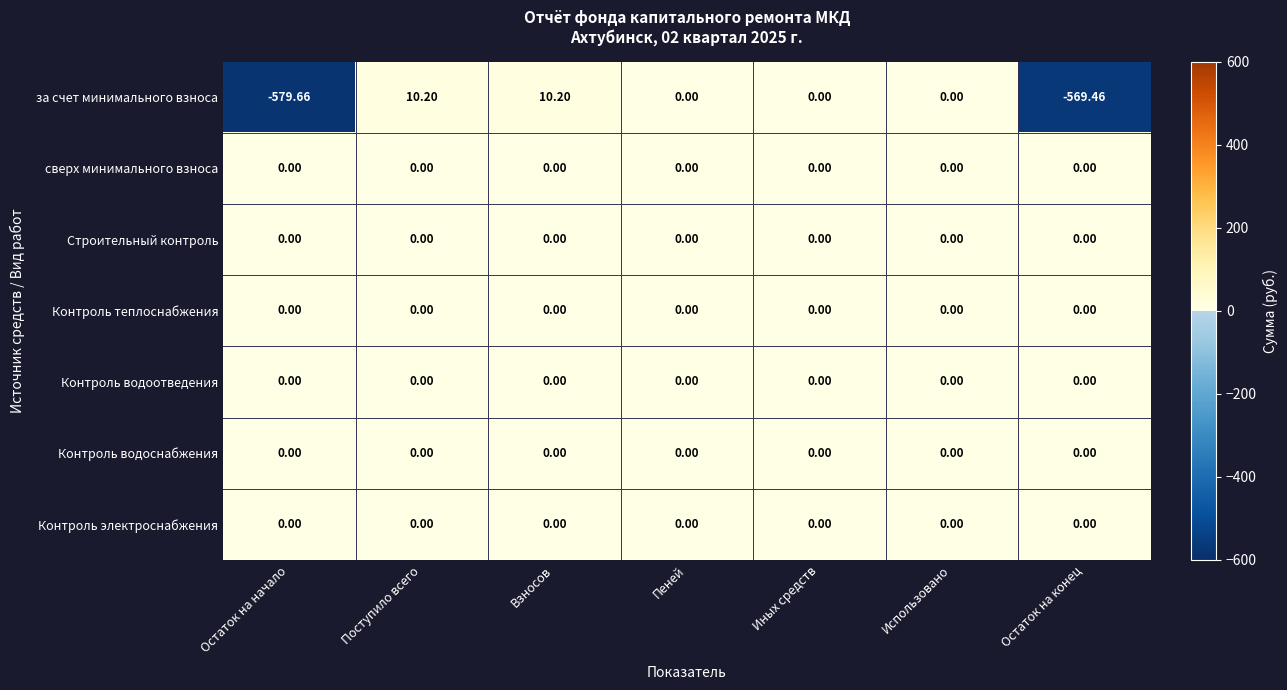

What is the total value across all series at Остаток на конец?

-569.5